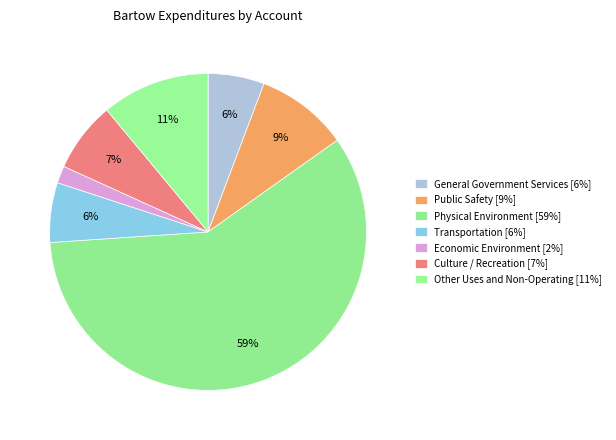

To the nearest percent, what percentage of the pie is Other Uses and Non-Operating?

11%